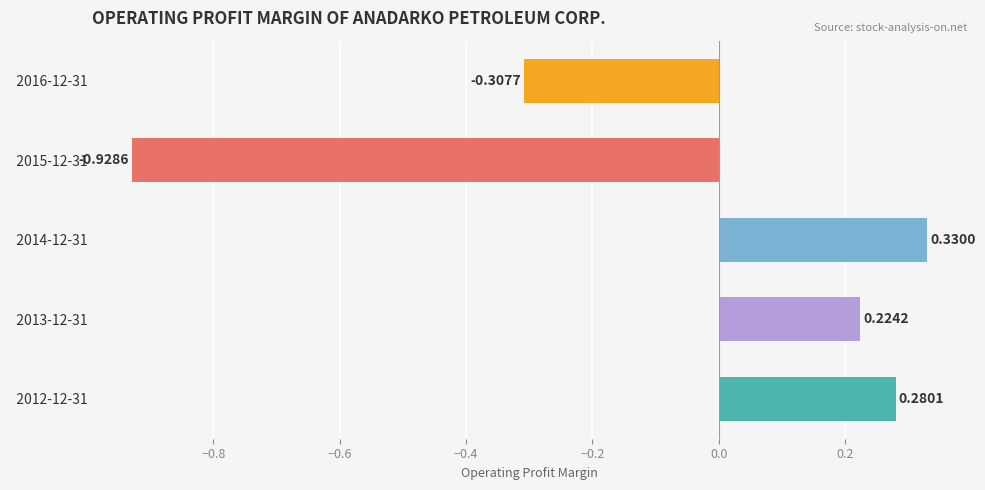

Does the chart contain stacked bars?

No